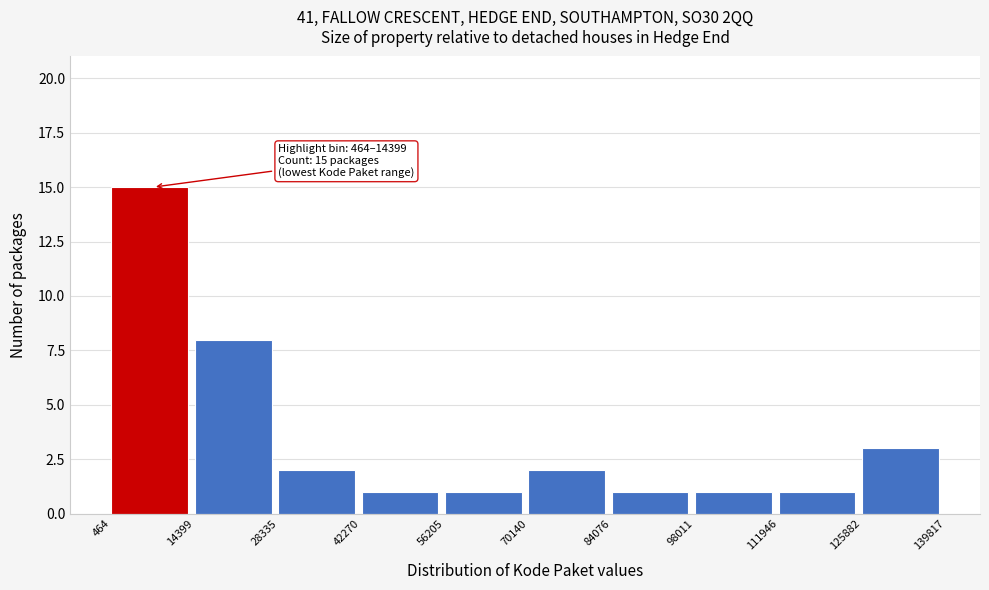

Over which range of the x-axis is the bar tallest?

464 to 14399